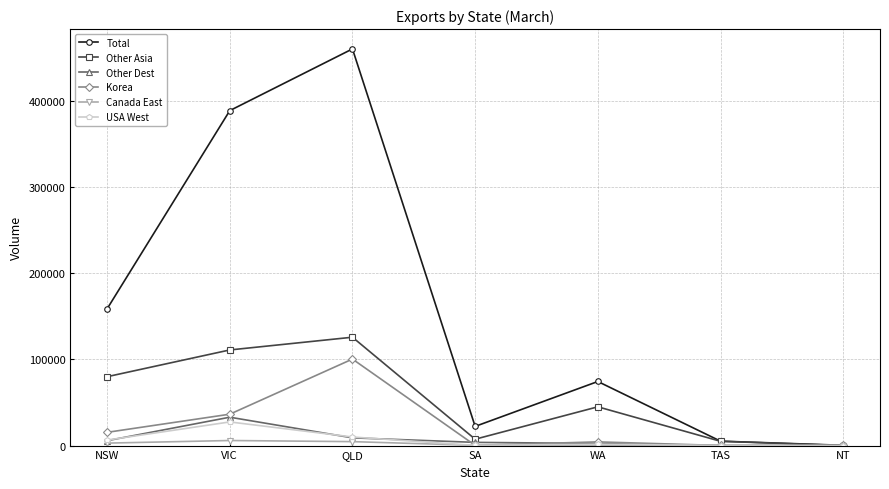

The Other Asia series shows 50902 at NSW. True or false?

False